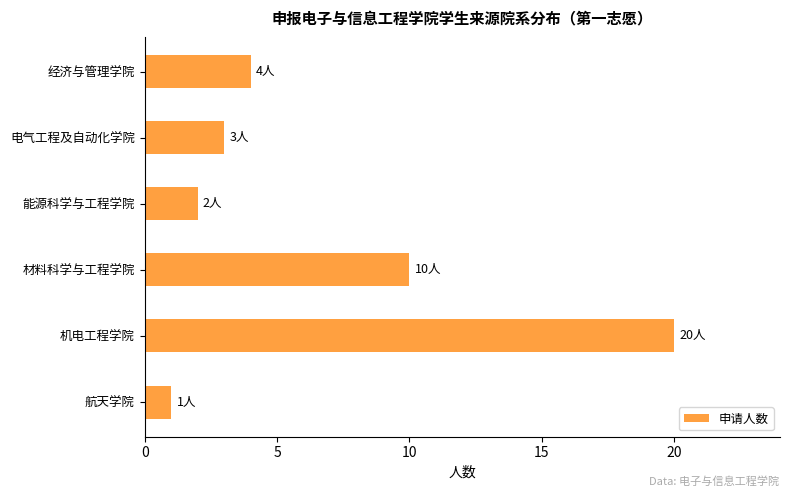

What is the maximum value shown in the chart?

20